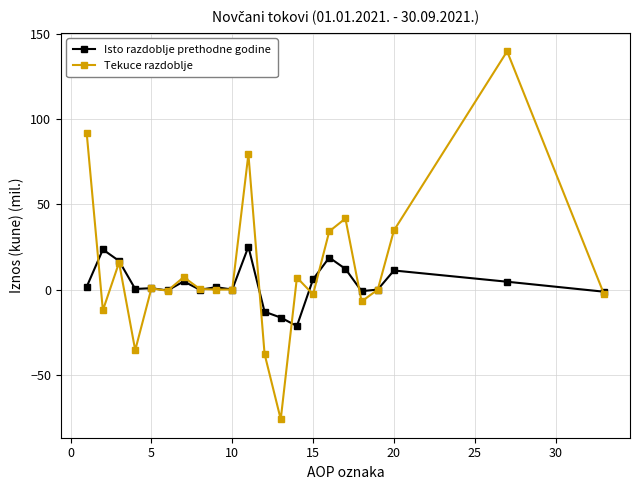

What is the minimum value for Isto razdoblje prethodne godine?

-21.4